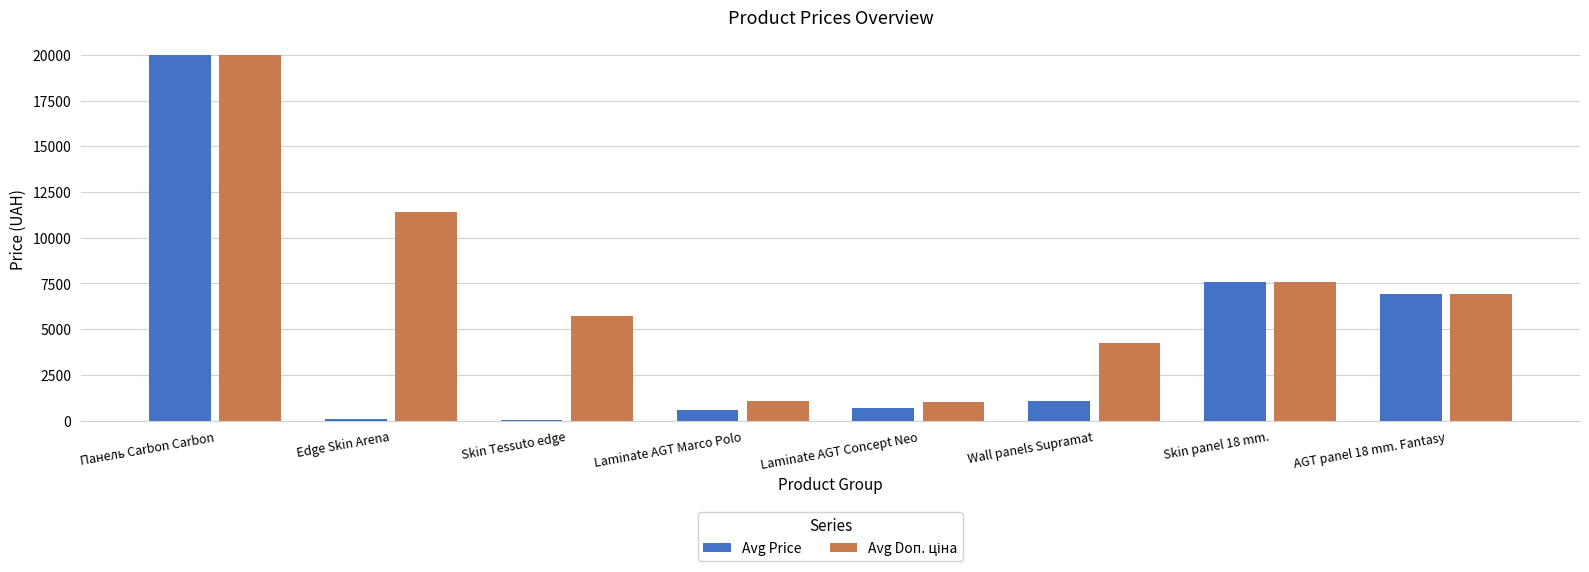

Count the number of data series in this chart.

2